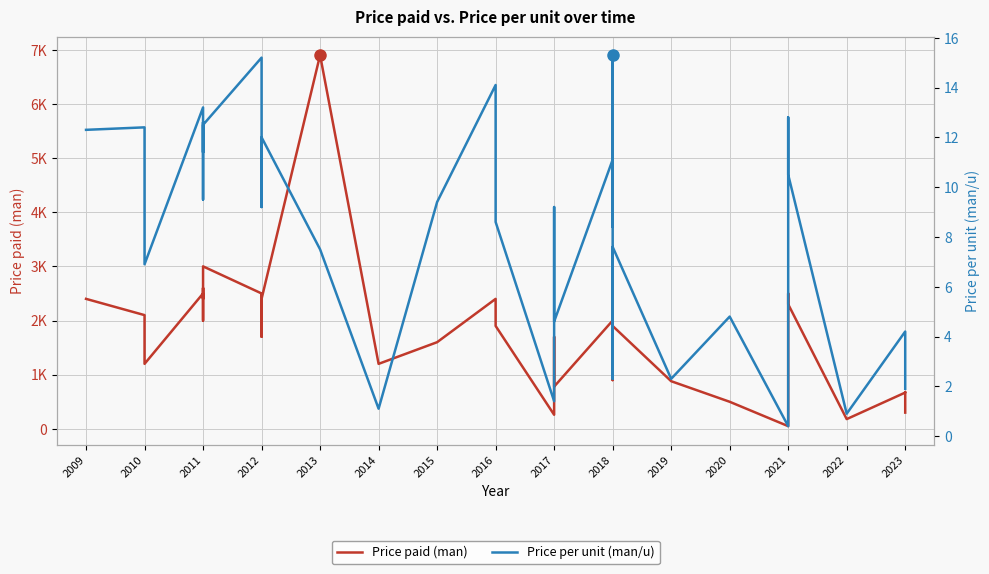

True or false: Price per unit (man/u) has a value of 14.1 at 2016.

True